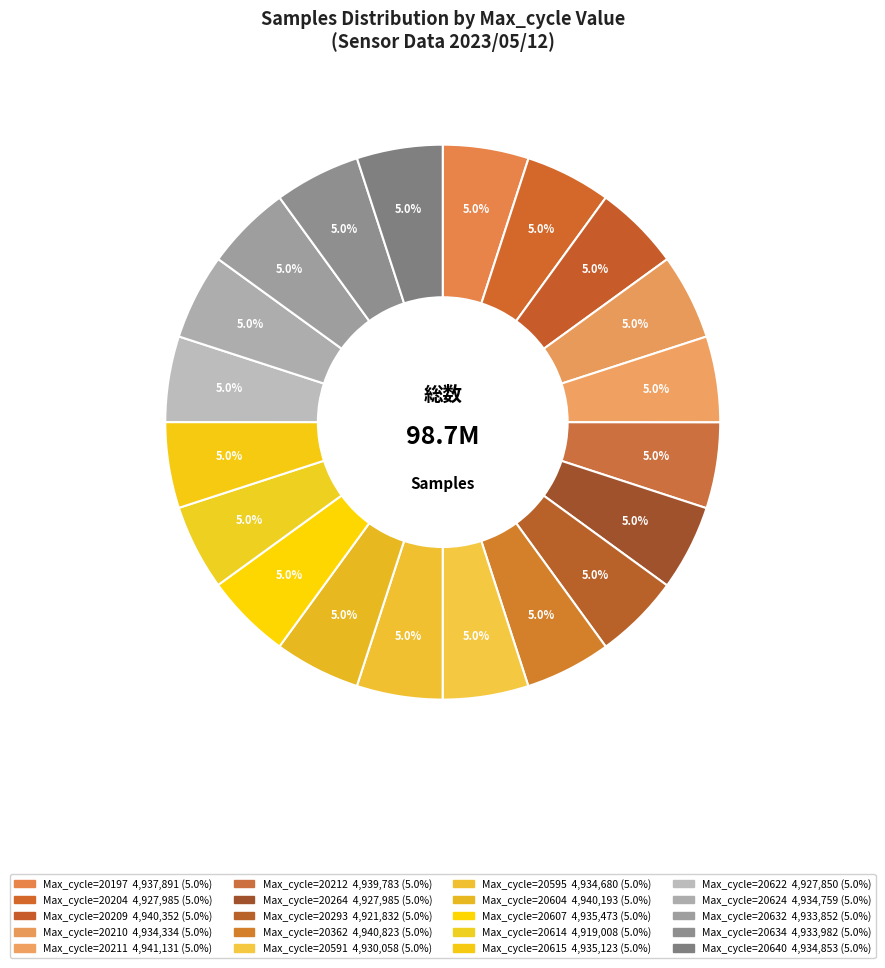

Which slice is the smallest?

20614